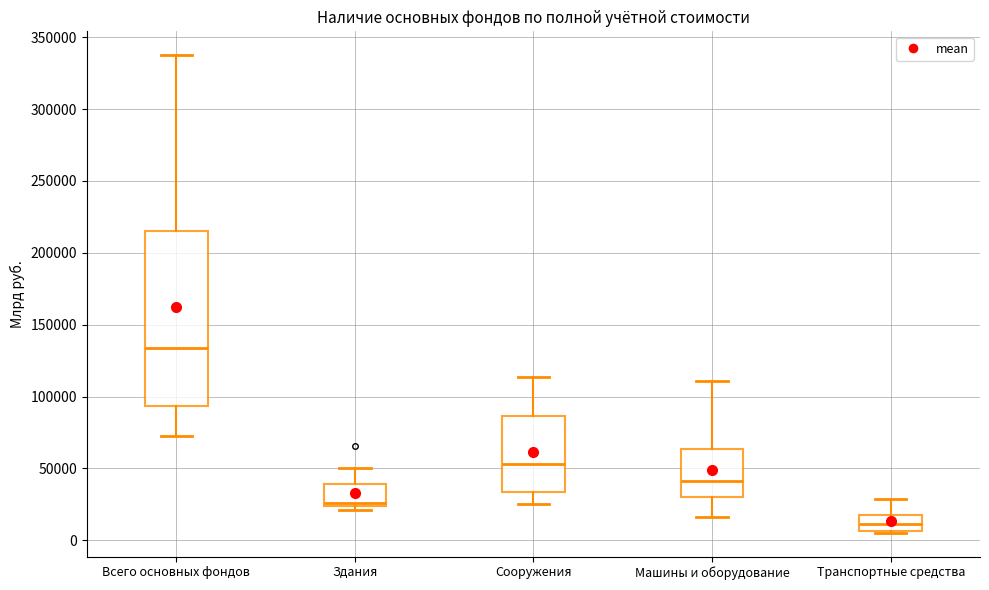

Where is the lower edge of the box for Транспортные средства on the y-axis? The values are not printed on the chart, so give them approximately, as read against the axis.

5000